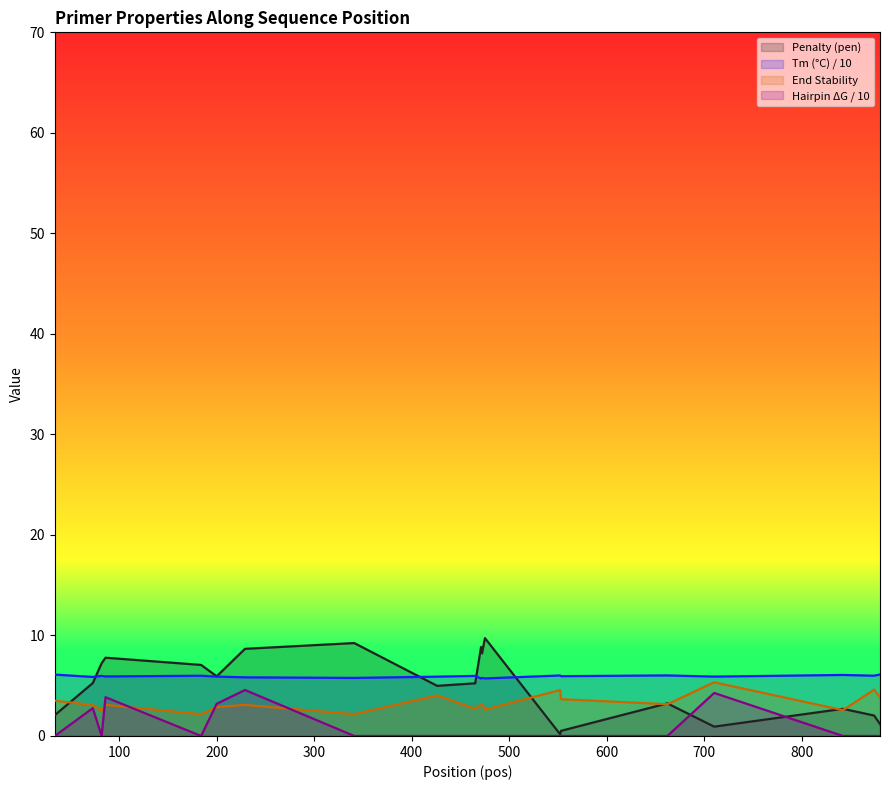

Which series has the widest spread of values?

Penalty (pen)